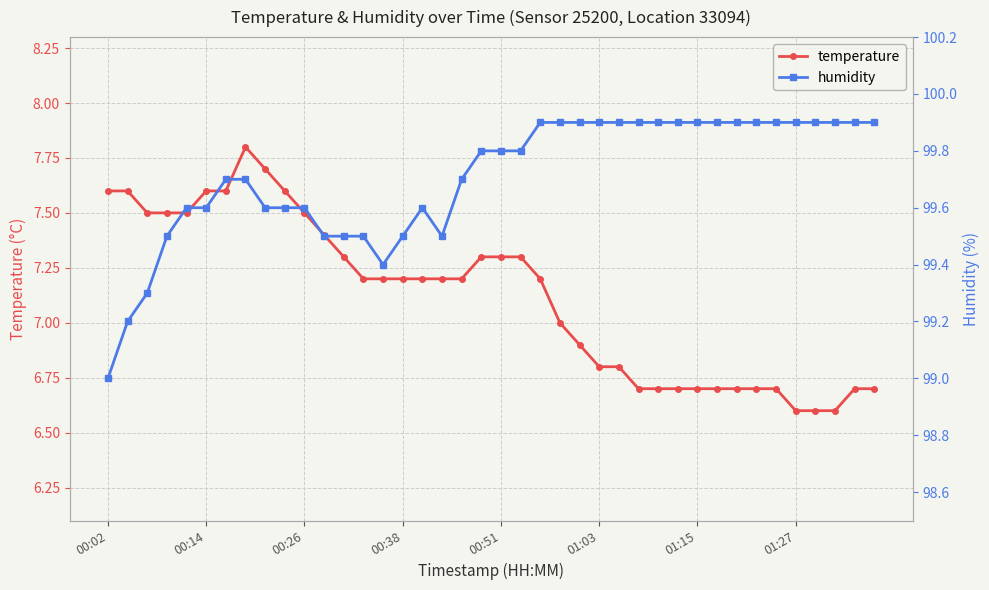

The temperature series shows 11.6 at 16. True or false?

False